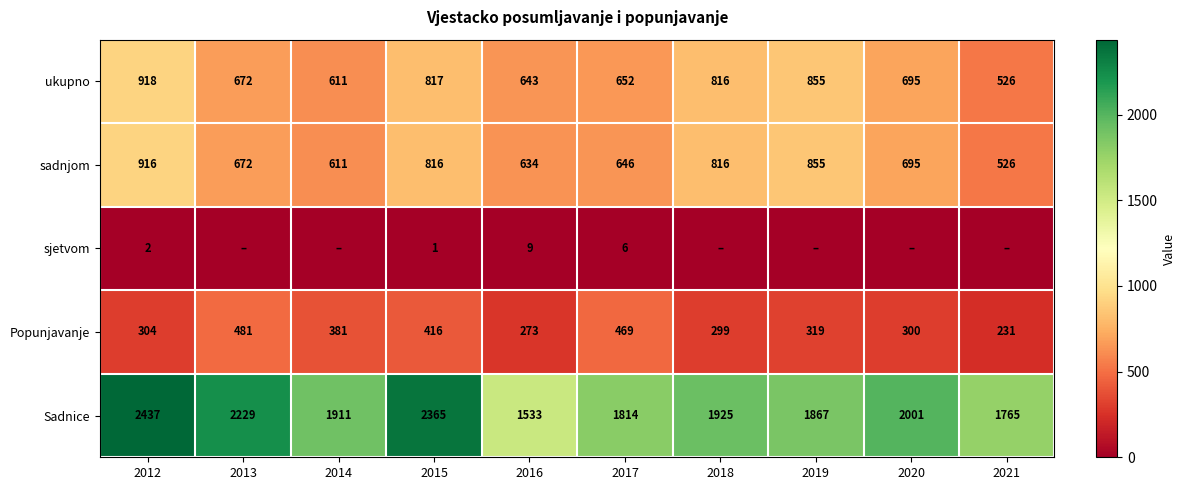

At which category is the sum across all series the highest?

2012